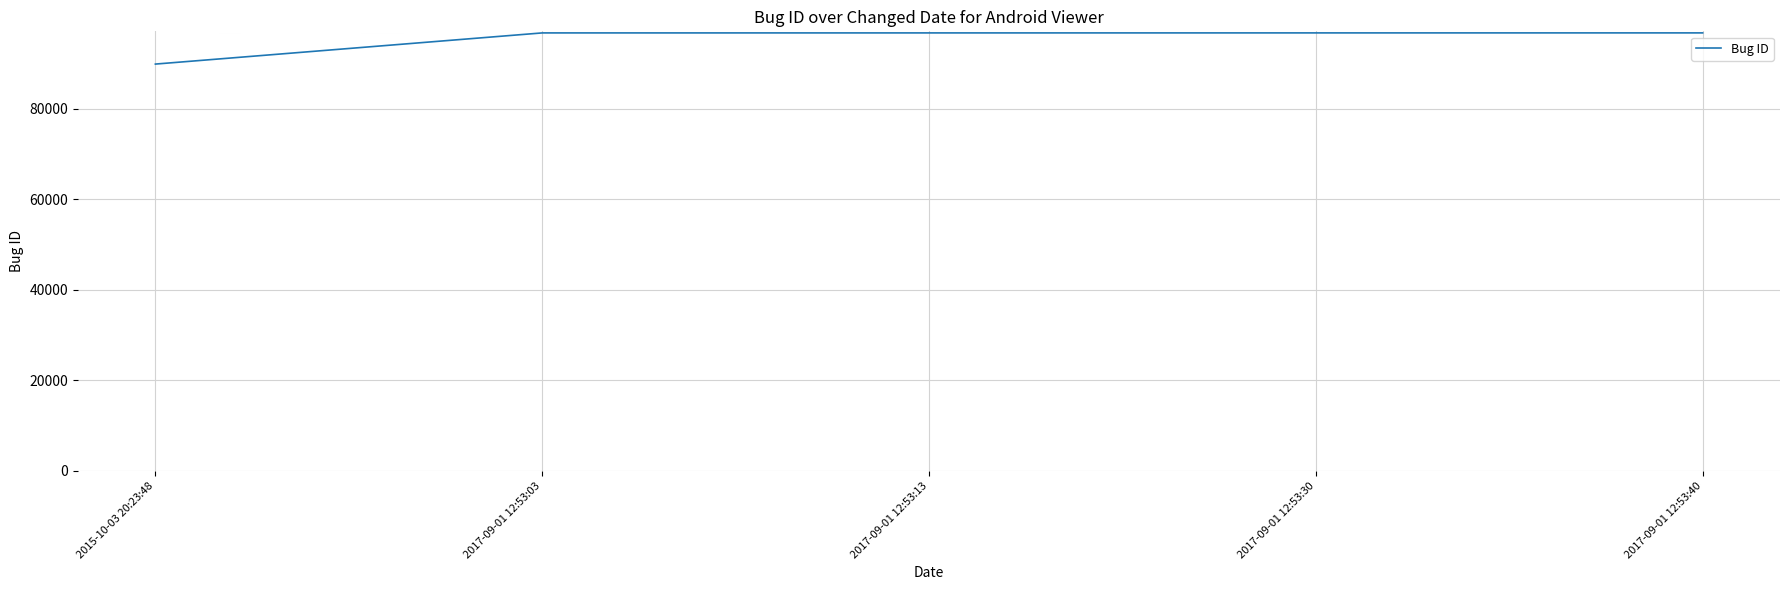

What is the ratio of the value at 2017-09-01 12:53:03 to the value at 2015-10-03 20:23:48?

1.1